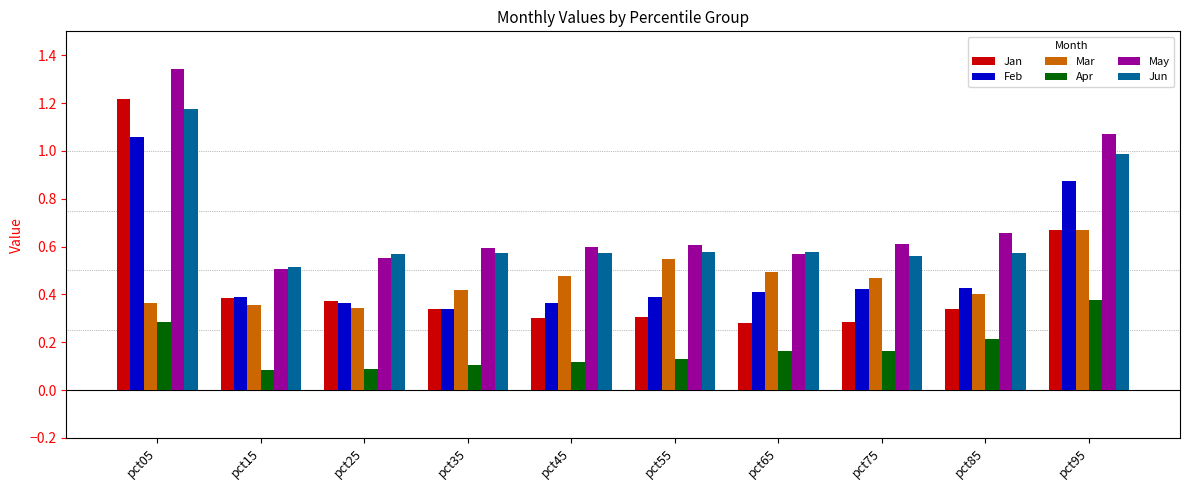

Is it true that May equals 0.4 at pct45?

False